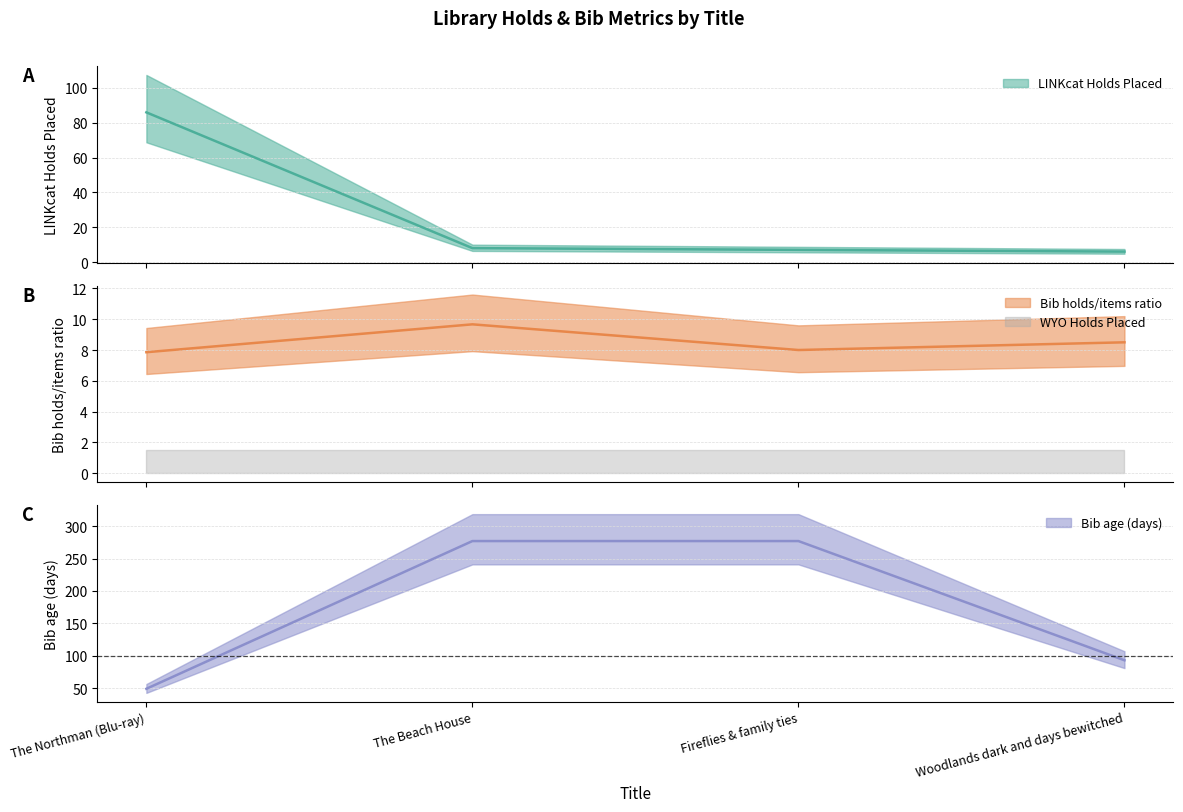

Reading left to right, transcribe all the data shown in this chart.

LINKcat Holds Placed: The Northman (Blu-ray)=86.0	The Beach House=8.0	Fireflies & family ties=7.0	Woodlands dark and days bewitched=6.0
LINKcat bib holds/items ratio: The Northman (Blu-ray)=7.9	The Beach House=9.7	Fireflies & family ties=8.0	Woodlands dark and days bewitched=8.5
Bib age (days): The Northman (Blu-ray)=49.0	The Beach House=277.0	Fireflies & family ties=277.0	Woodlands dark and days bewitched=93.0